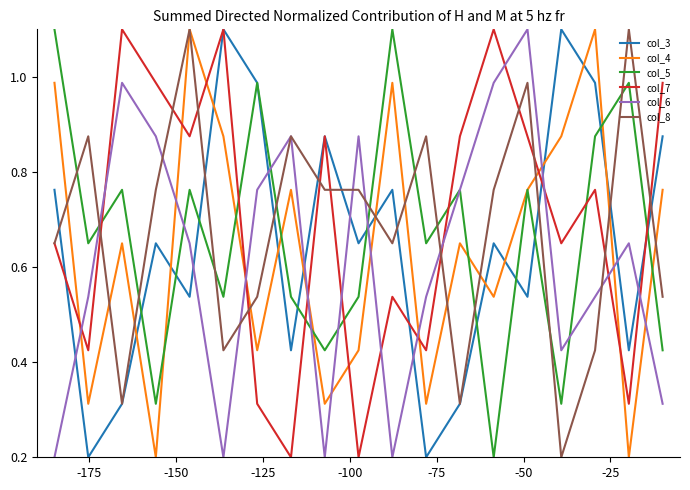

After their last crossing, which series has the higher values: col_6 or col_3?

col_3